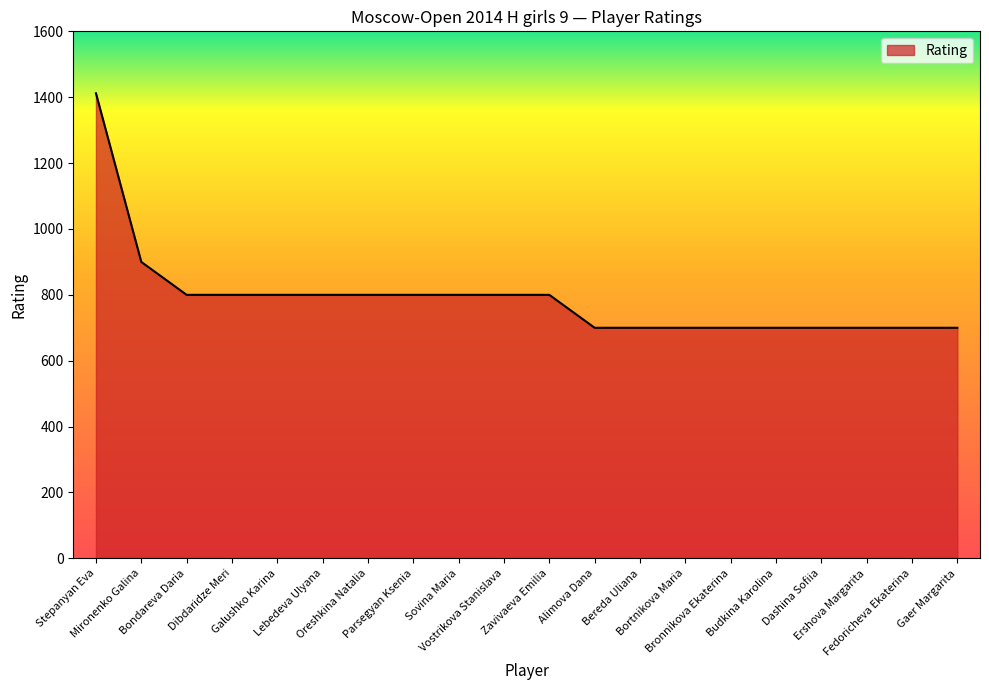

Which label corresponds to the largest value in the chart?

Stepanyan Eva